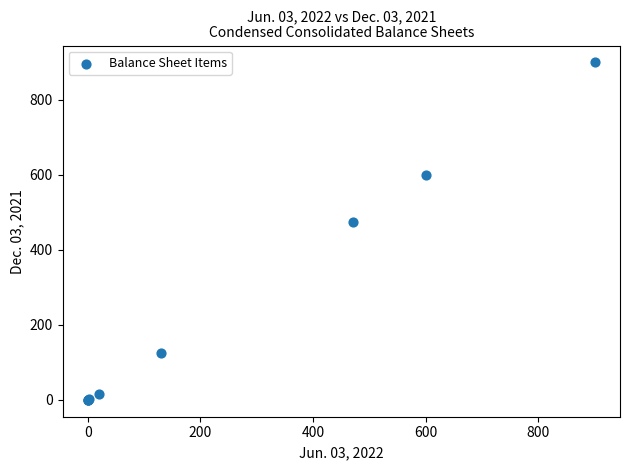

What Y value in the scatter plot is closest to 450?

475.0